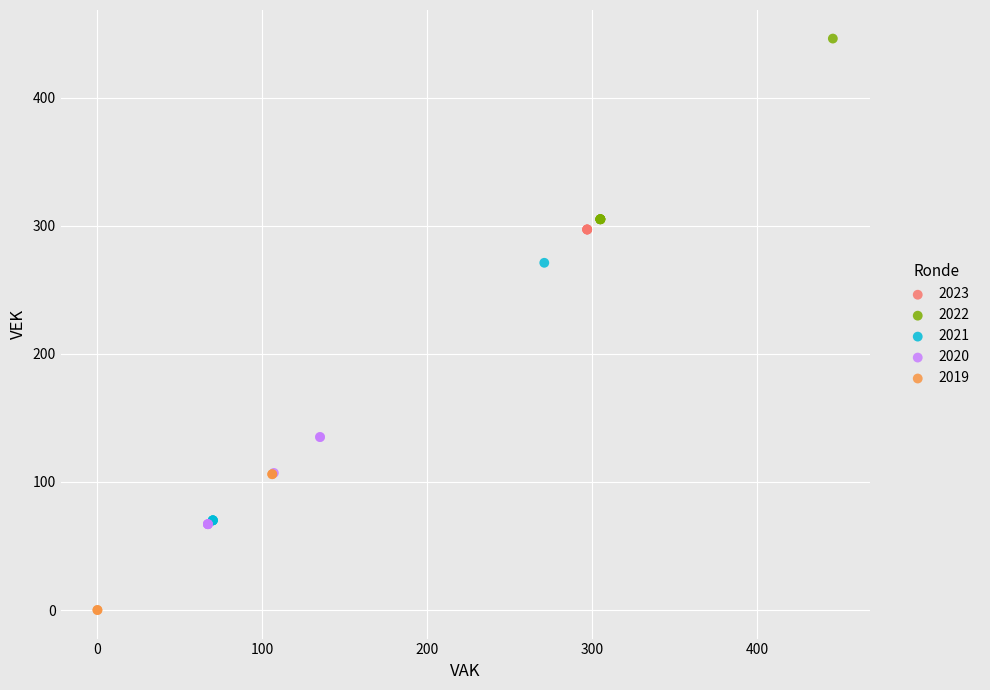

Which series reaches the maximum Y coordinate?

2022